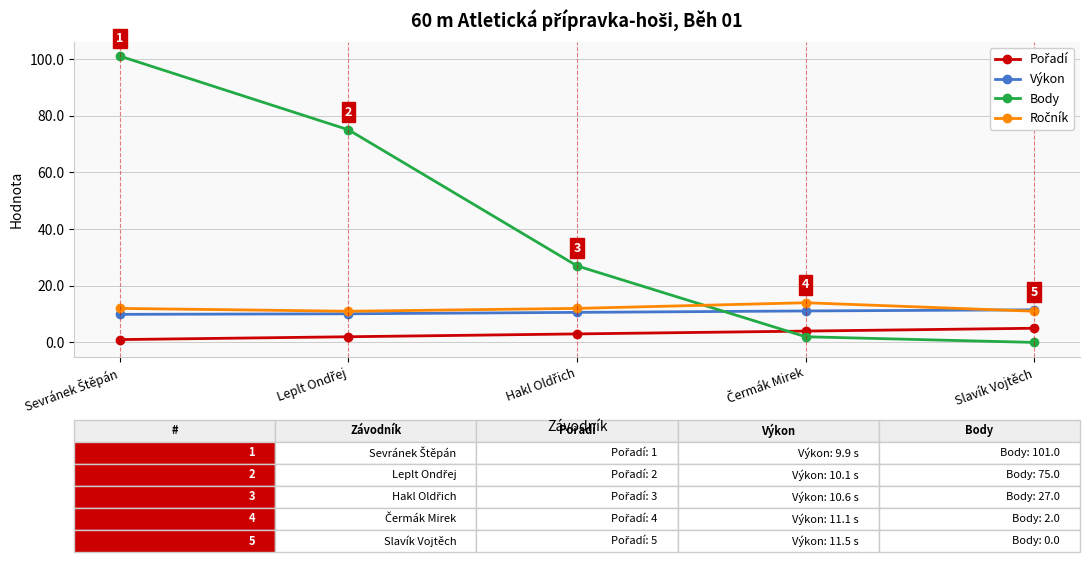

Which category has the lowest value across all series?

Slavík Vojtěch